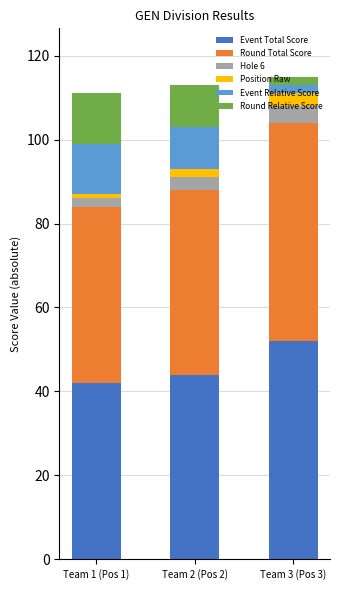

Where is Event Total Score nearest to the value 47?

Team 2 (Pos 2)